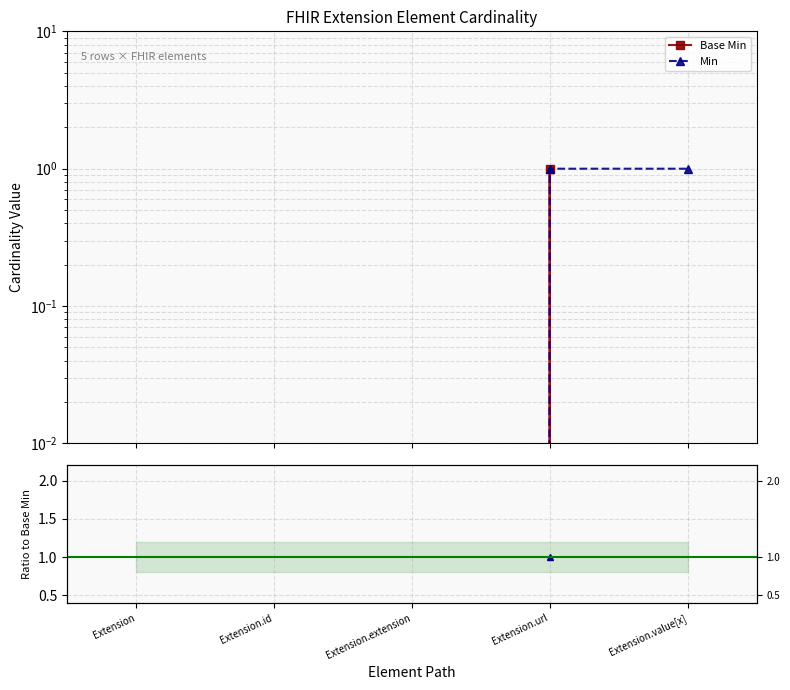

What is the label of the 1st point from the right?

Extension.value[x]